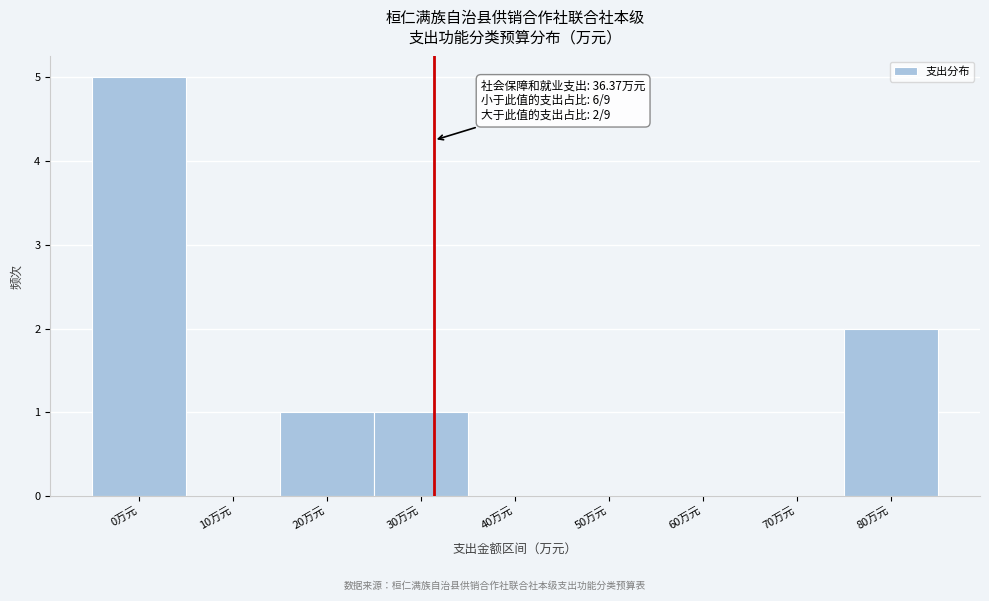

Reading right to left, what are all the values shown in this chart?

80万元=2	70万元=0	60万元=0	50万元=0	40万元=0	30万元=1	20万元=1	10万元=0	0万元=5